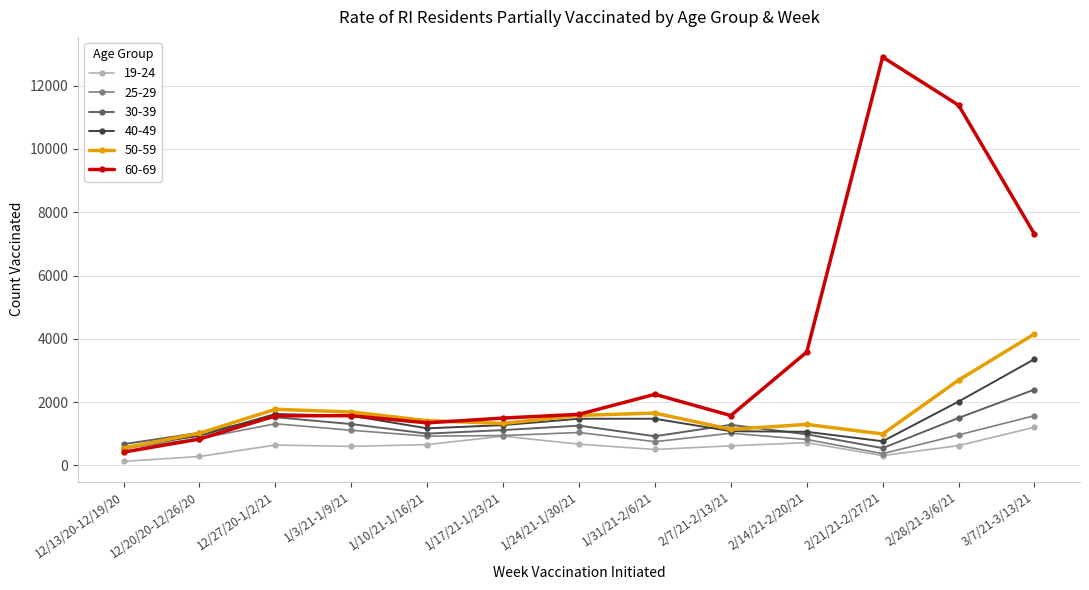

The value of 30-39 at 2/21/21-2/27/21 is 117. True or false?

False